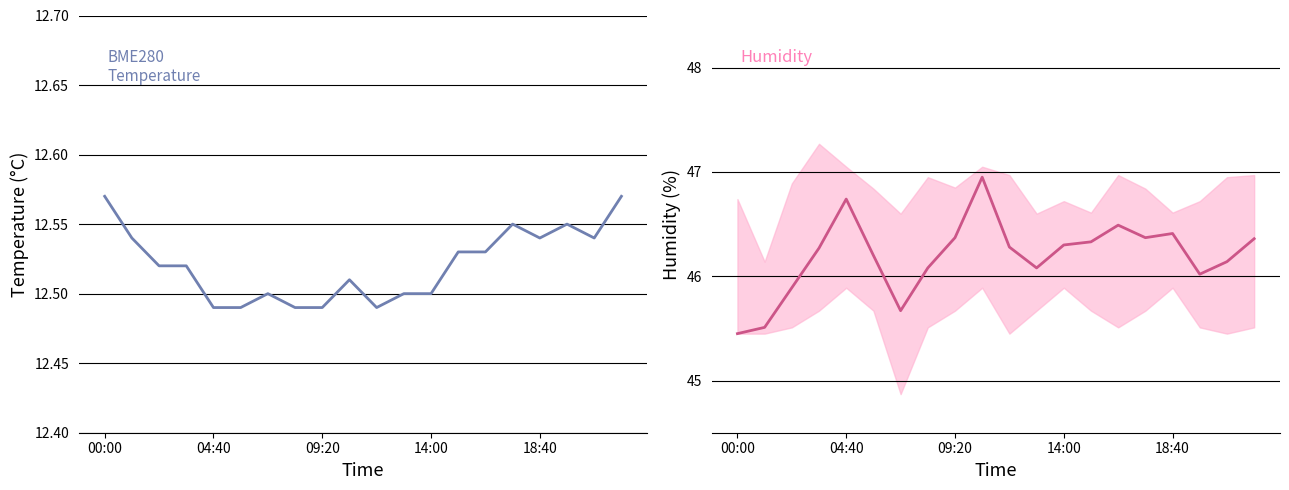

True or false: BME280_temperature and BME280_humidity cross at least once.

False